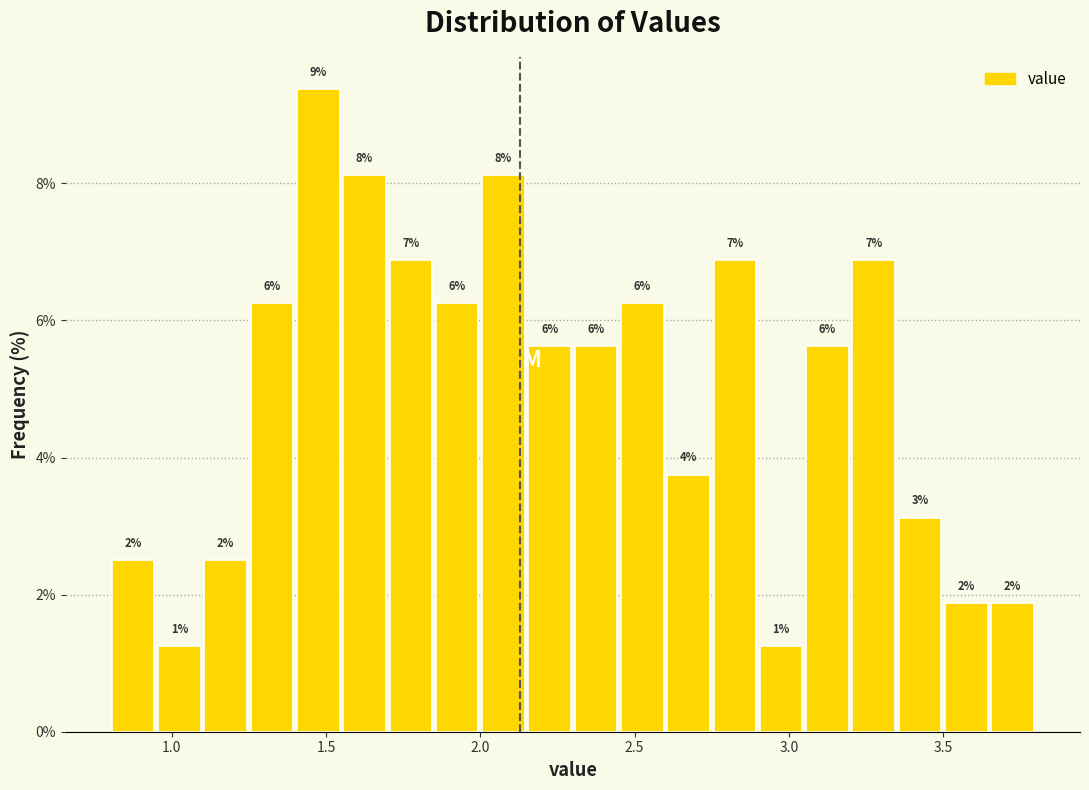

Around what value on the x-axis is the tallest bar? Give the approximate position of its centre, as read against the axis.

1.50